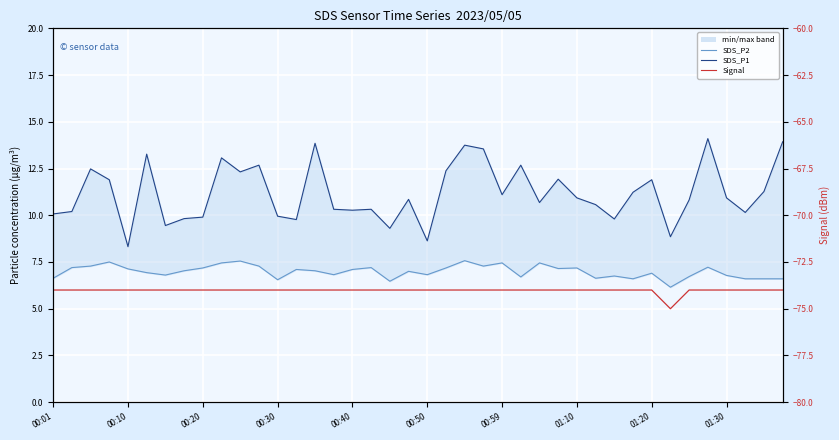

What are all the series names shown in the legend?

SDS_P2, SDS_P1, Signal